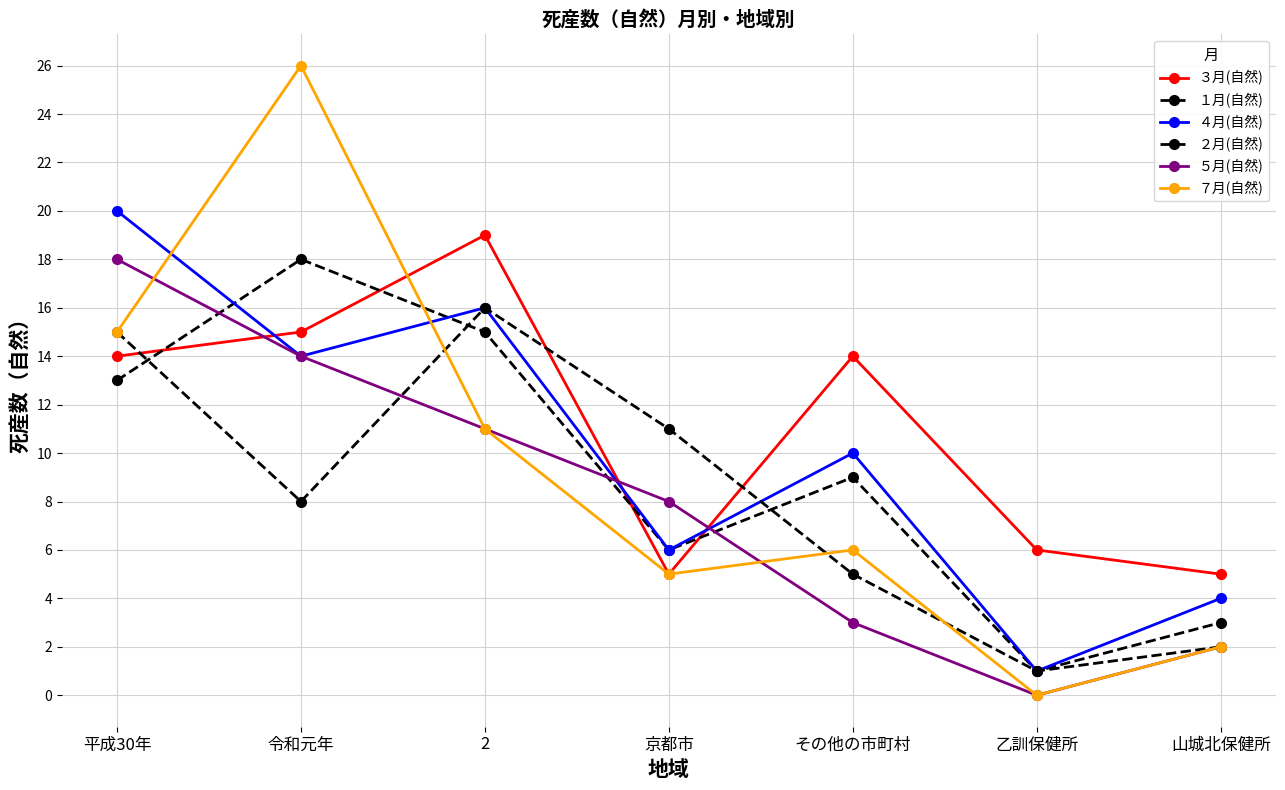

True or false: ７月(自然) has a value of 15 at 平成30年.

True